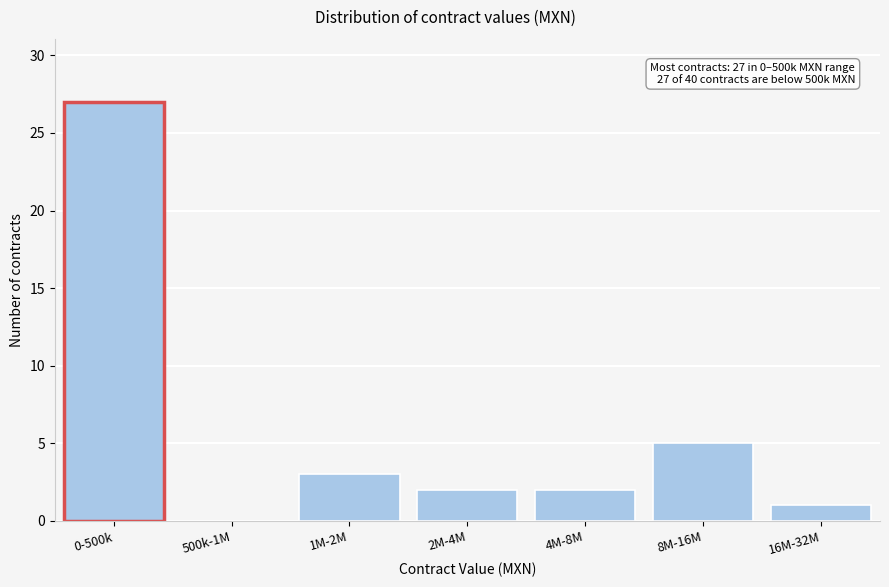

Reading left to right, extract all data points from this chart.

0-500k=27	500k-1M=0	1M-2M=3	2M-4M=2	4M-8M=2	8M-16M=5	16M-32M=1